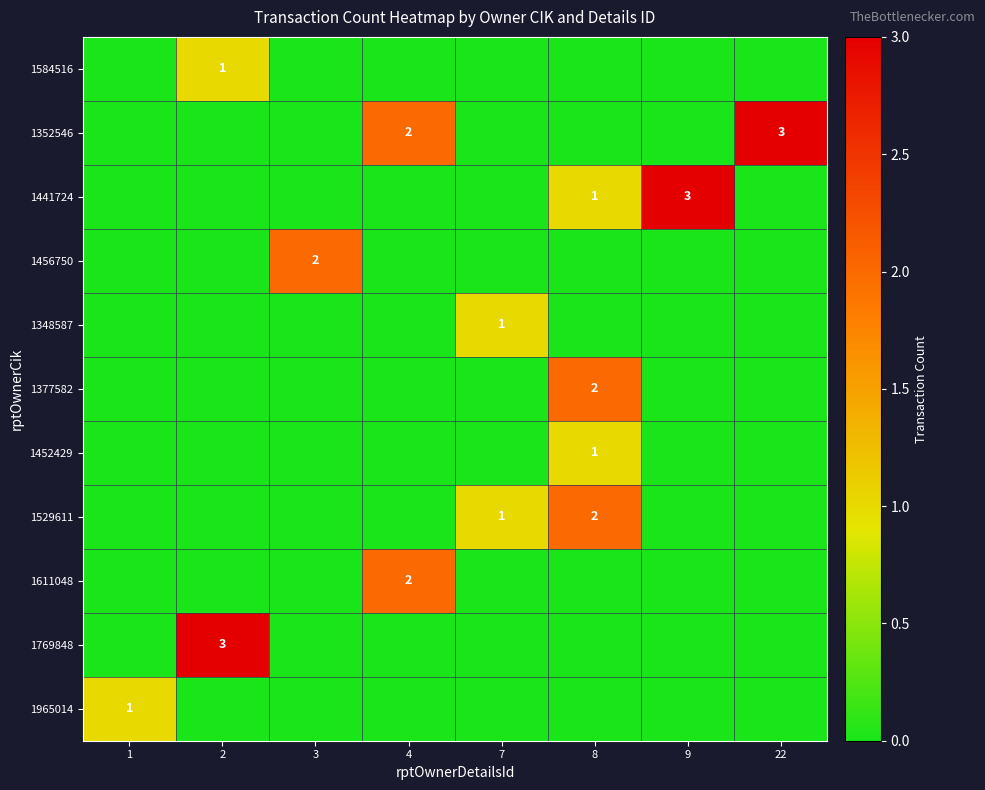

The value of 1529611 at 8 is 1. True or false?

False